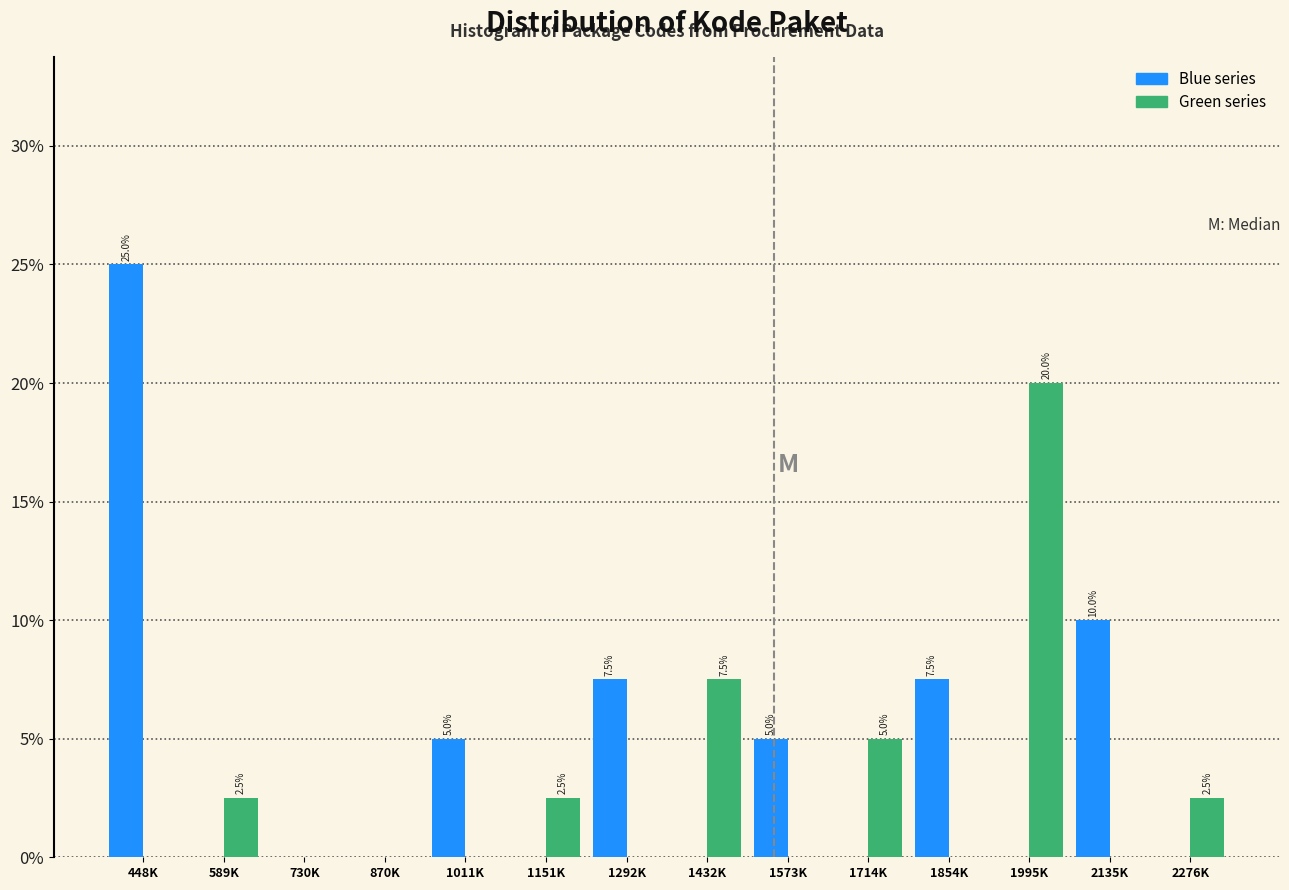

Which category has the highest value across all series?

448K